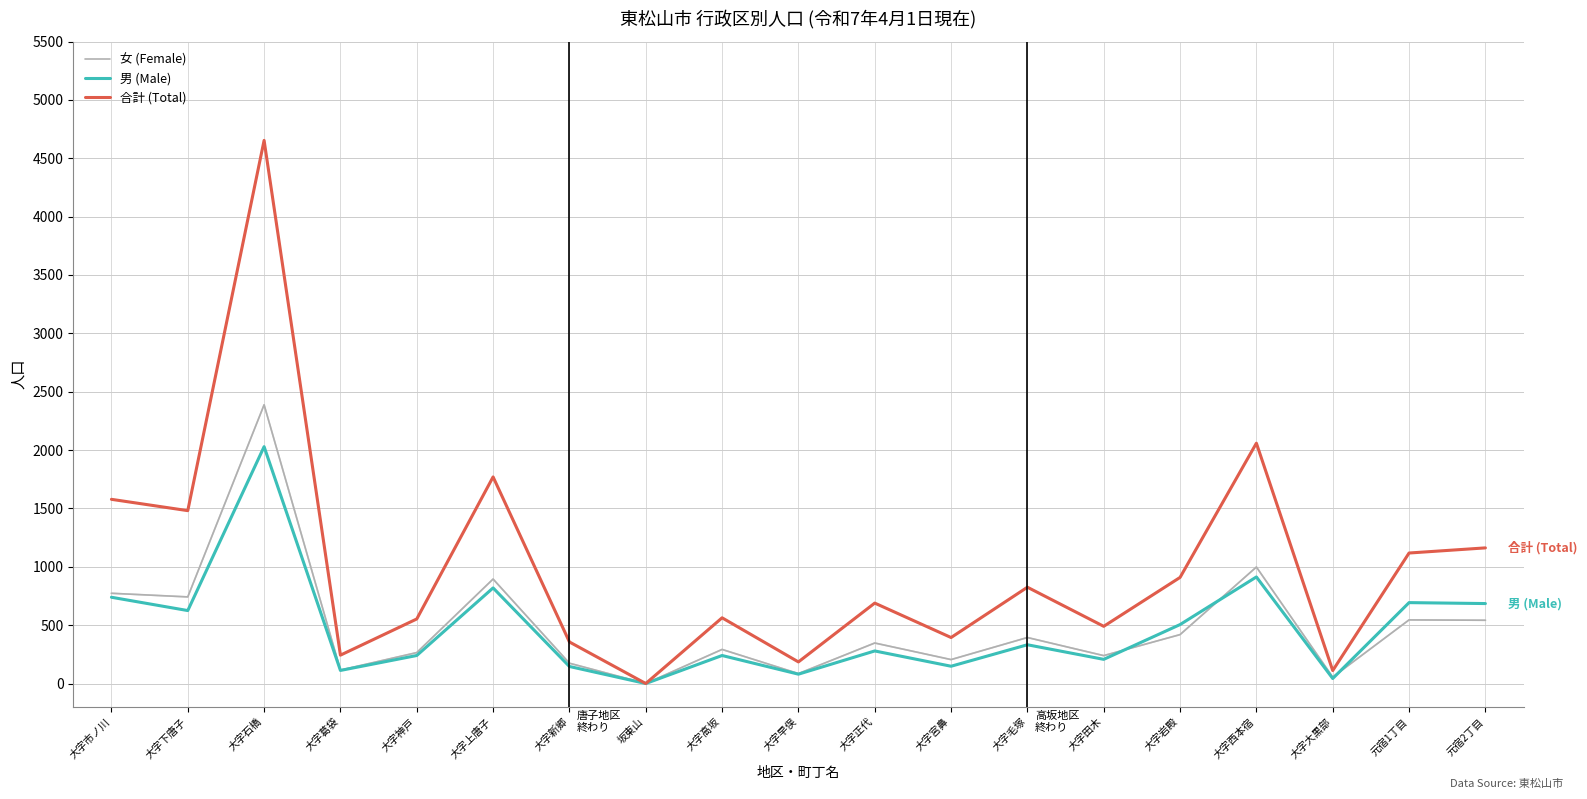

Which series has the largest total across all categories?

合計 (Total)